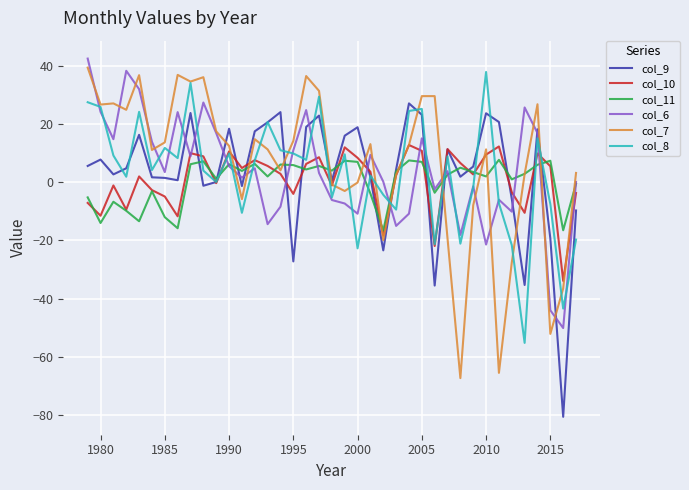

List the series in order of their peak value, highest first.

col_6, col_7, col_8, col_9, col_10, col_11